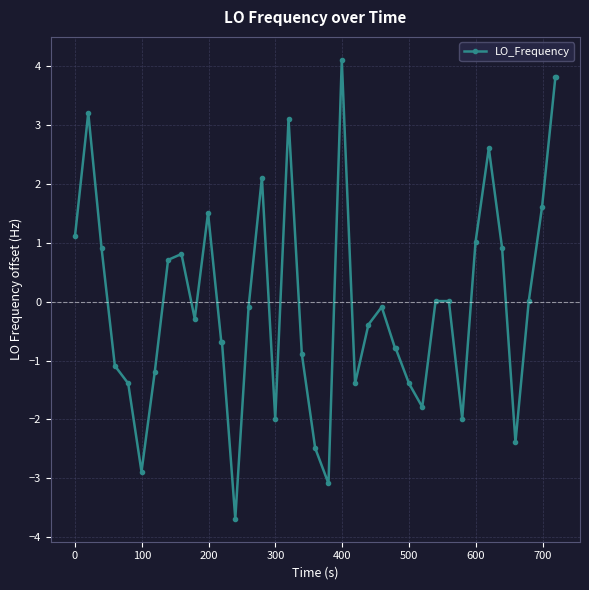

How many series are shown in this chart?

1